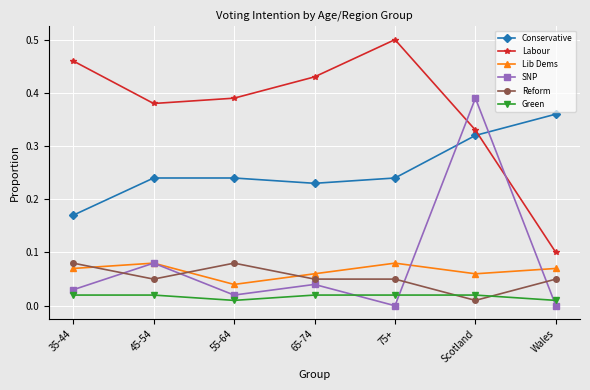

Which series has the largest total across all categories?

Labour